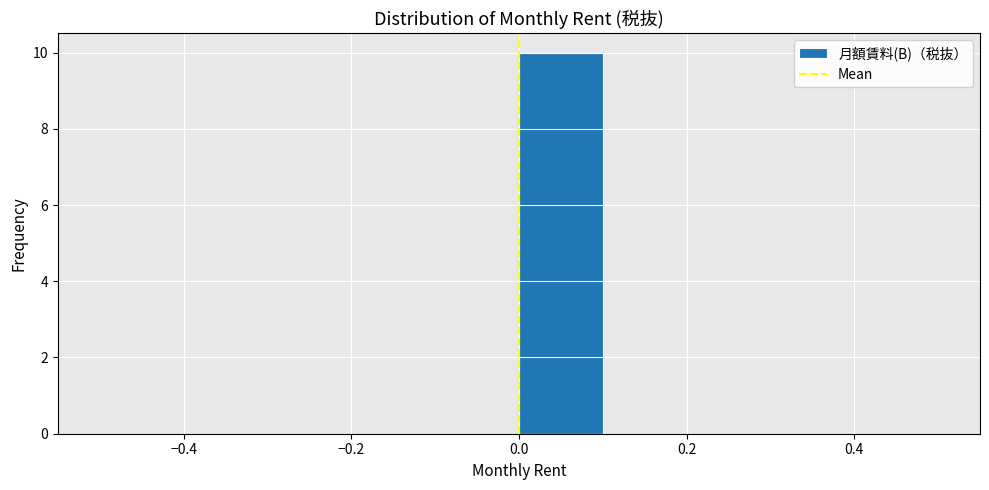

Which range on the x-axis has the tallest bar?

0.0 to 0.1